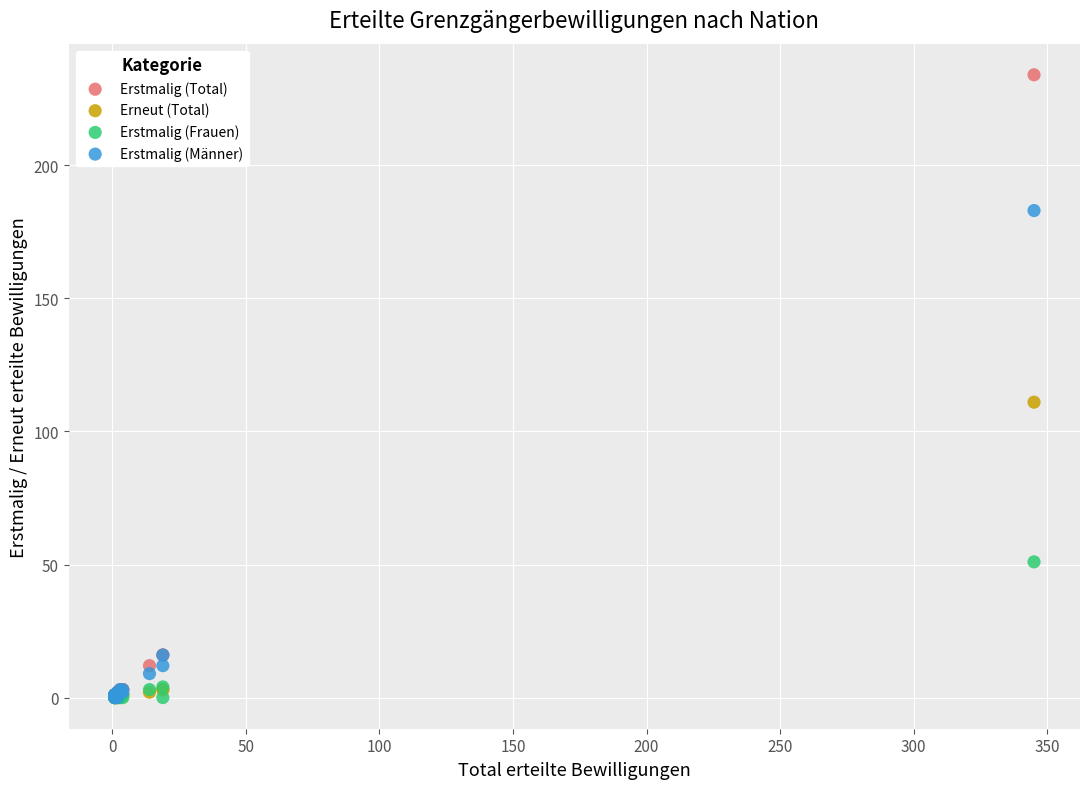

What are all the series names shown in the legend?

Erstmalig (Total), Erneut (Total), Erstmalig (Frauen), Erstmalig (Männer)